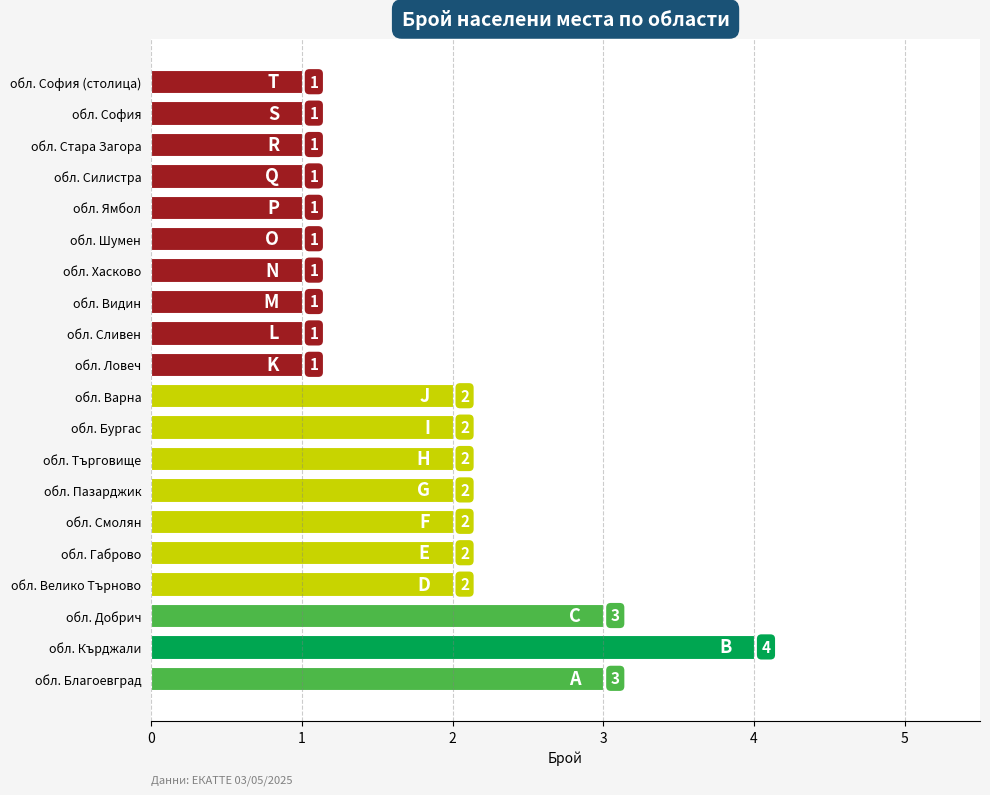

How many values are below 2?

10